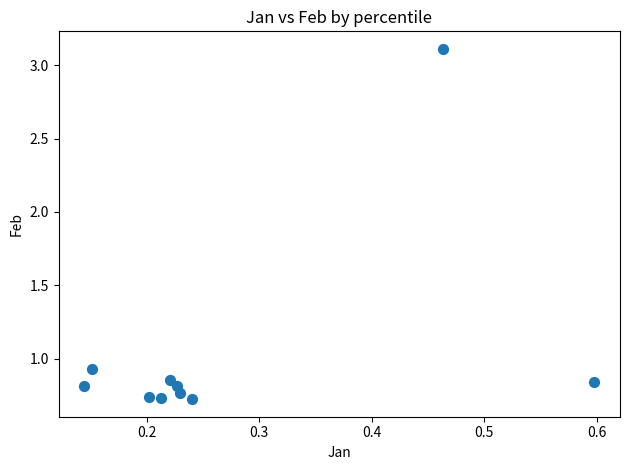

What is the range of X values (max minus min)?

0.5